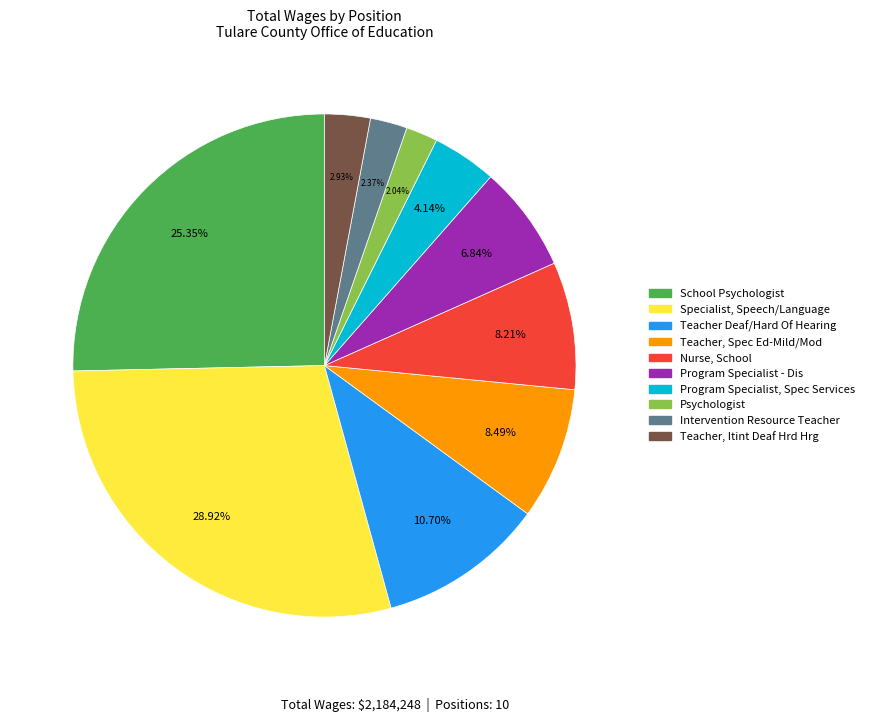

Is there a majority slice in this chart?

No